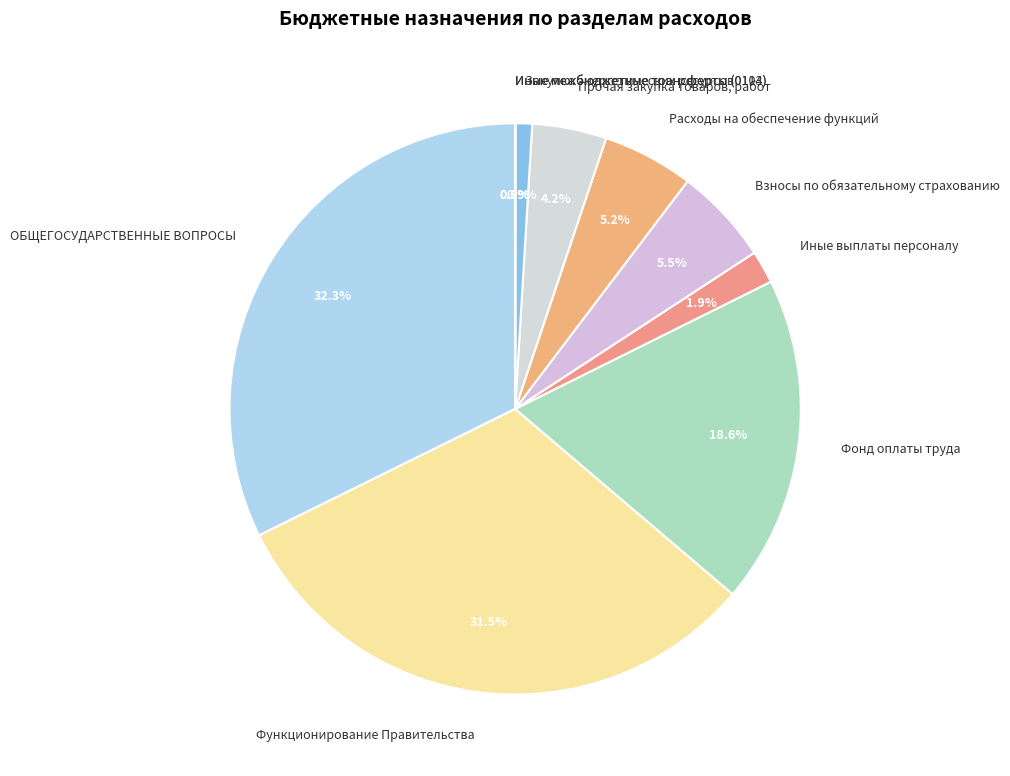

What is the ratio of the value at Расходы на обеспечение функций to the value at Закупка энергетических ресурсов?

5.4